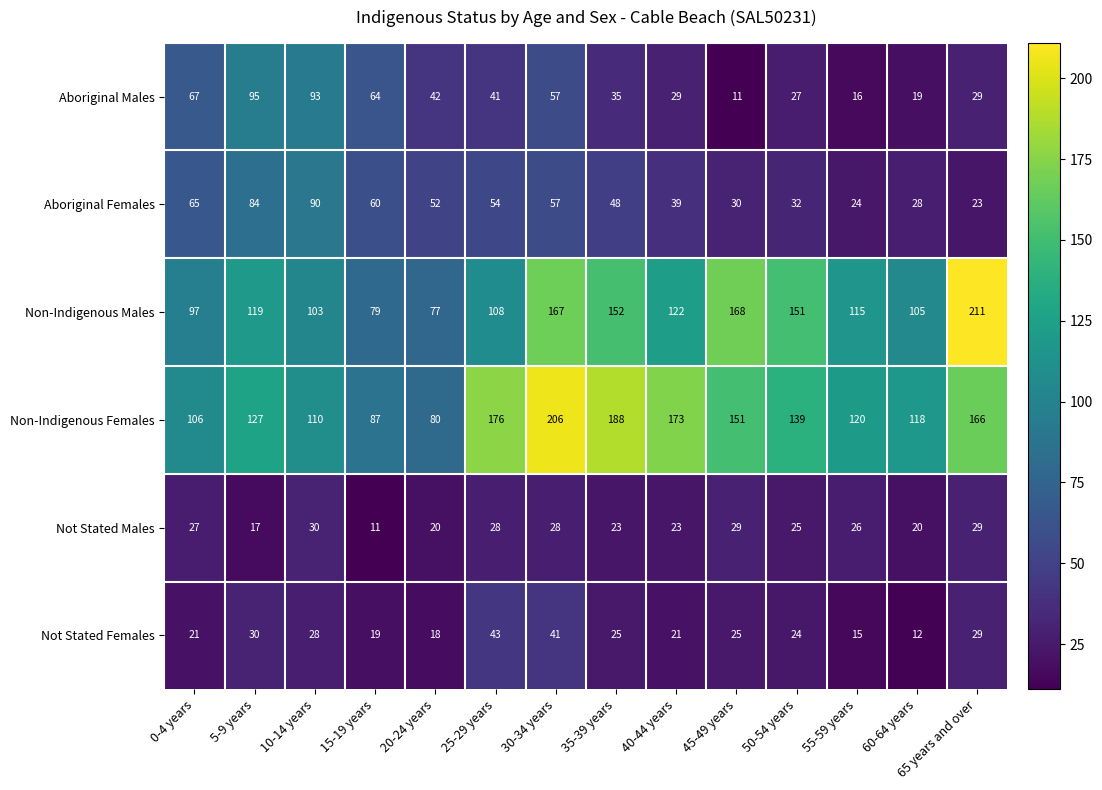

The value of Not Stated Males at 15-19 years is 11. True or false?

True